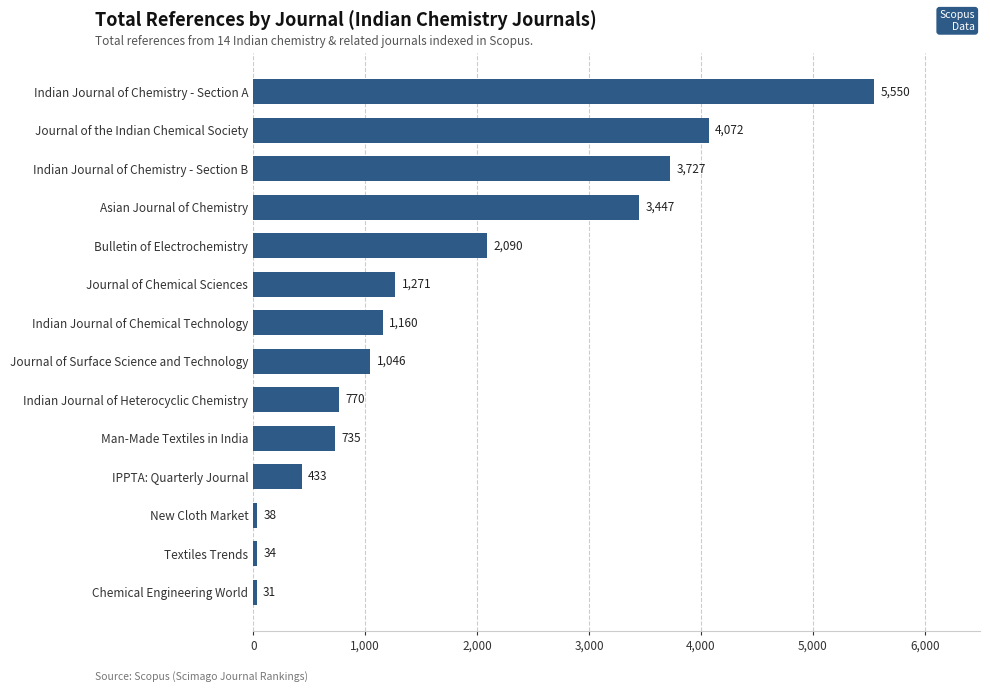

Reading bottom to top, extract all data points from this chart.

31	34	38	433	735	770	1046	1160	1271	2090	3447	3727	4072	5550